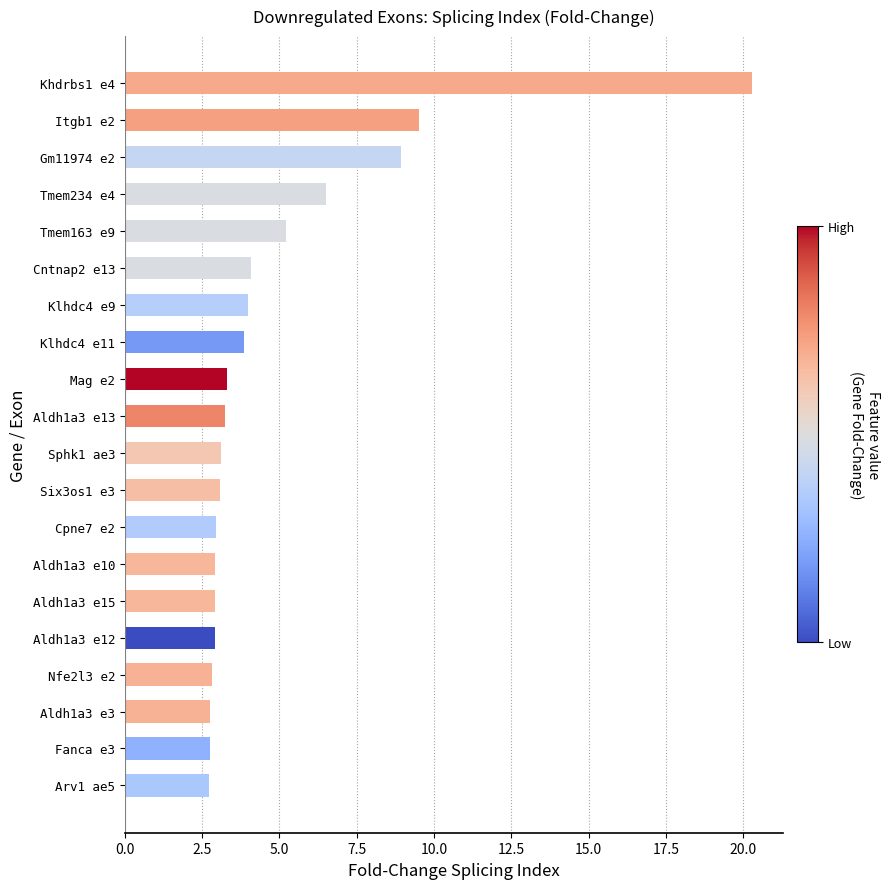

At which label is the value closest to 11?

Itgb1 e2